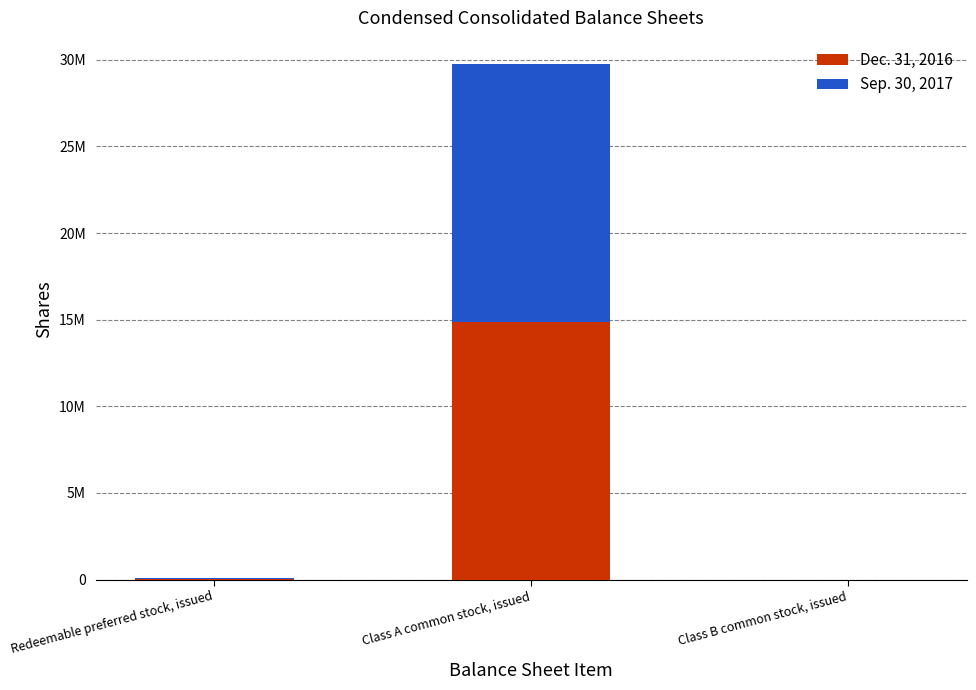

What is the label of the 1st bar from the right?

Class B common stock, issued